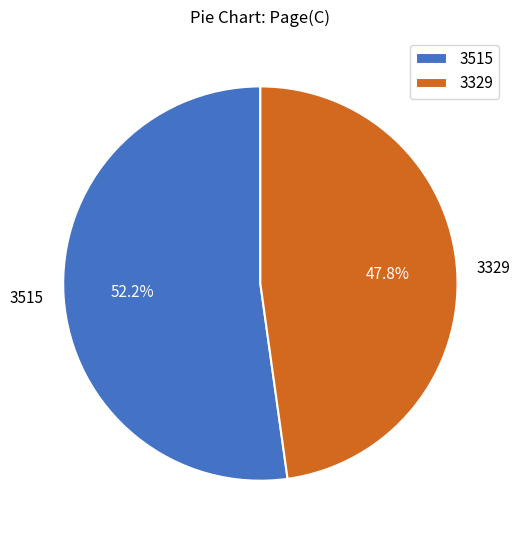

To the nearest percent, what portion does 3515 represent?

52%